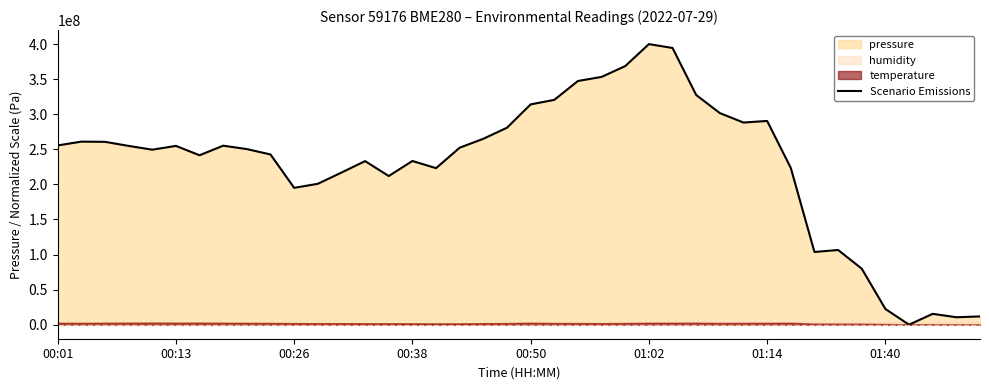

True or false: the data shows 15570322.4 at 39.

False